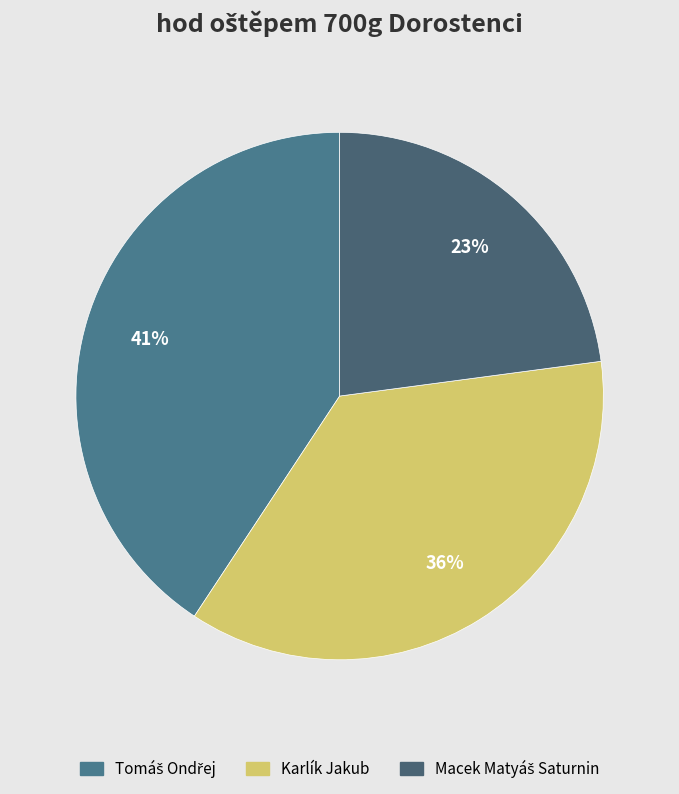

Is there a majority slice in this chart?

No